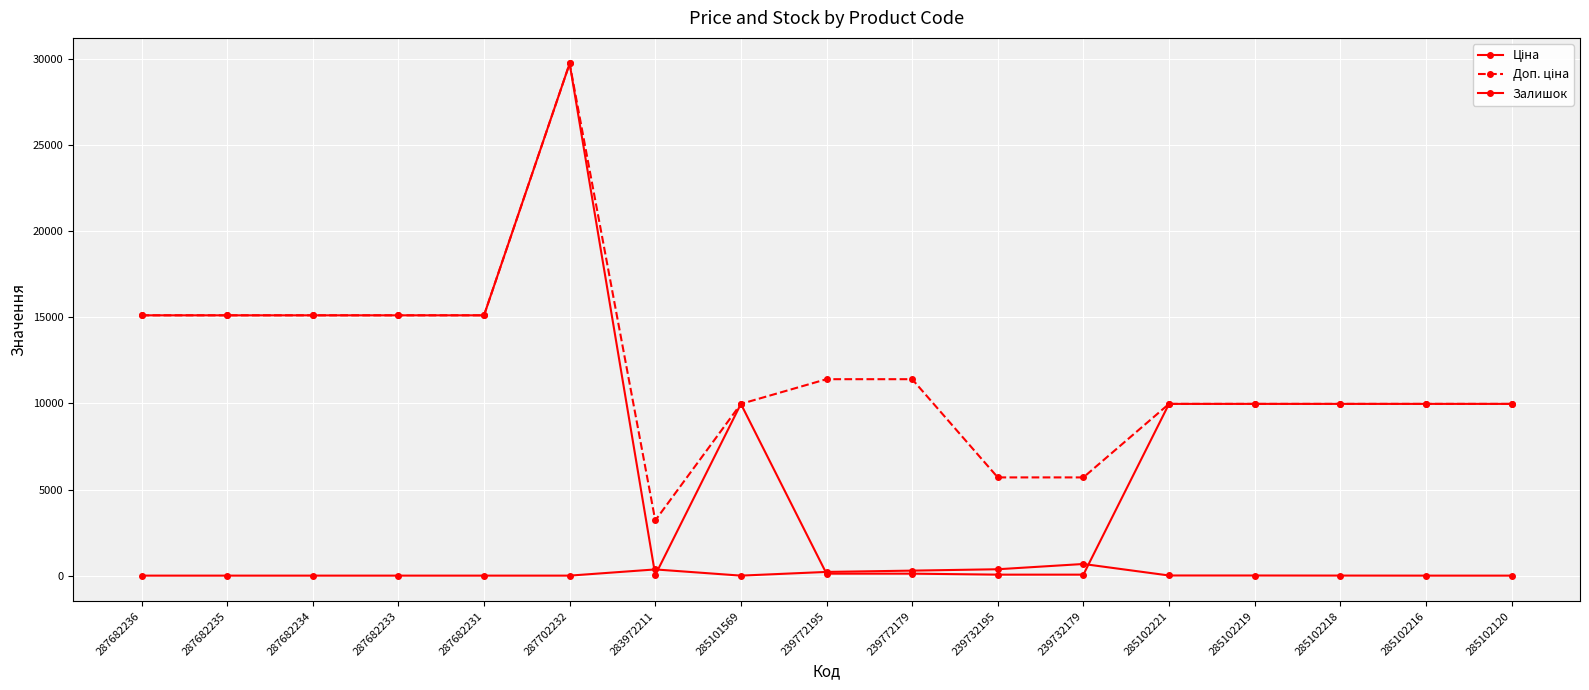

Where does the Ціна series first go above 9974?

287682236